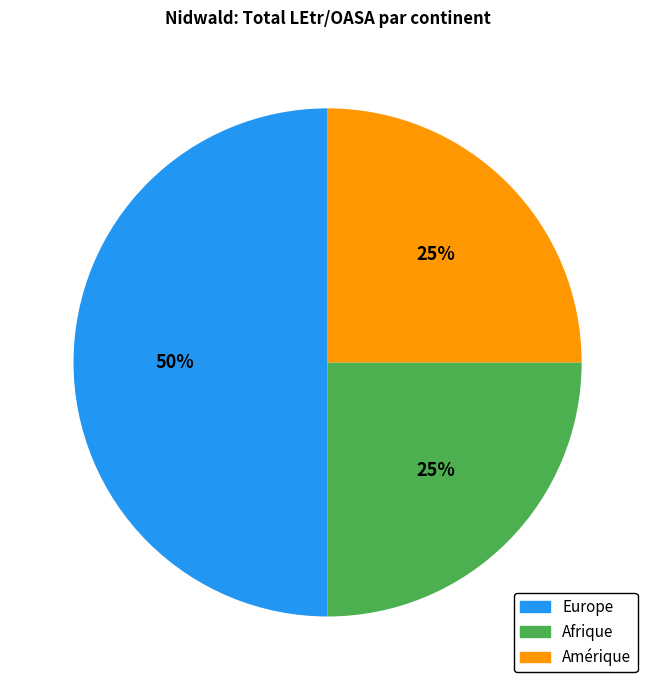

Is it true that Afrique is 33% of the pie?

False